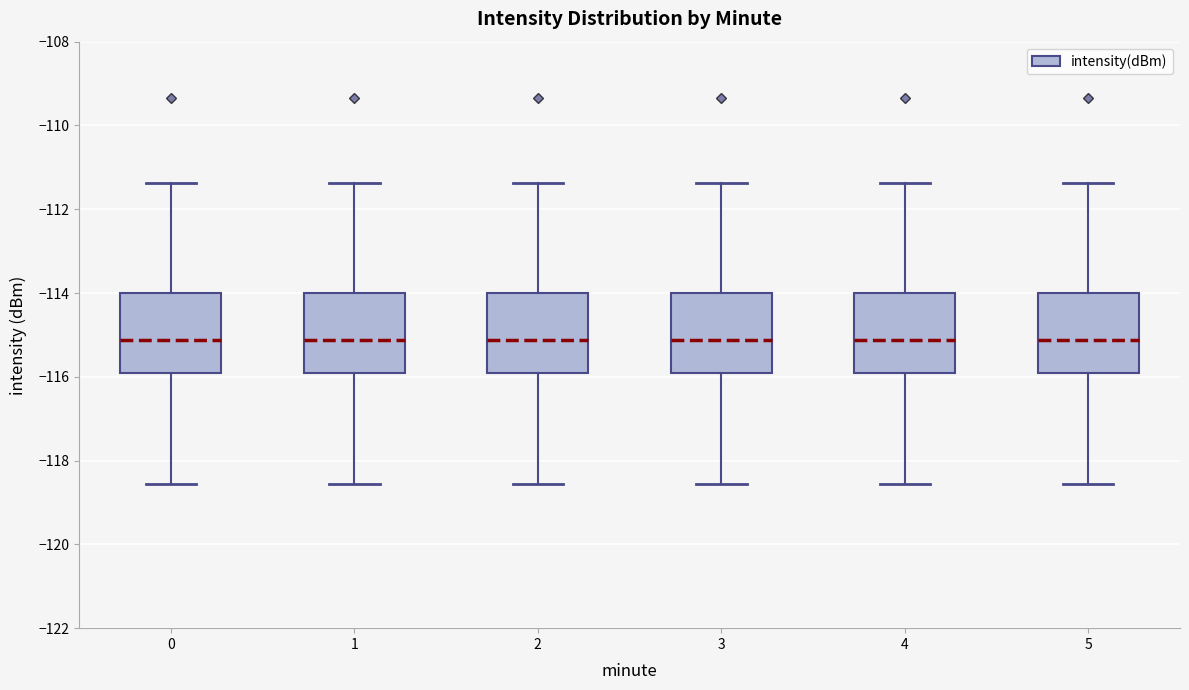

Reading left to right, read every box against the y-axis: the position of its median line, the range the box covers, and the ends of its whiskers. The values are not printed on the chart, so give them approximately, as read against the axis.

0: median -115.2, box -116.0 to -114.0, whiskers -118.6 to -111.4
1: median -115.2, box -116.0 to -114.0, whiskers -118.6 to -111.4
2: median -115.2, box -116.0 to -114.0, whiskers -118.6 to -111.4
3: median -115.2, box -116.0 to -114.0, whiskers -118.6 to -111.4
4: median -115.2, box -116.0 to -114.0, whiskers -118.6 to -111.4
5: median -115.2, box -116.0 to -114.0, whiskers -118.6 to -111.4